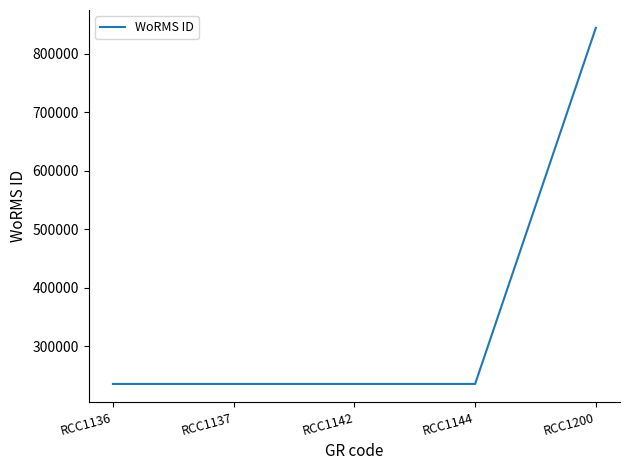

Count the number of values greater than 235923.

1